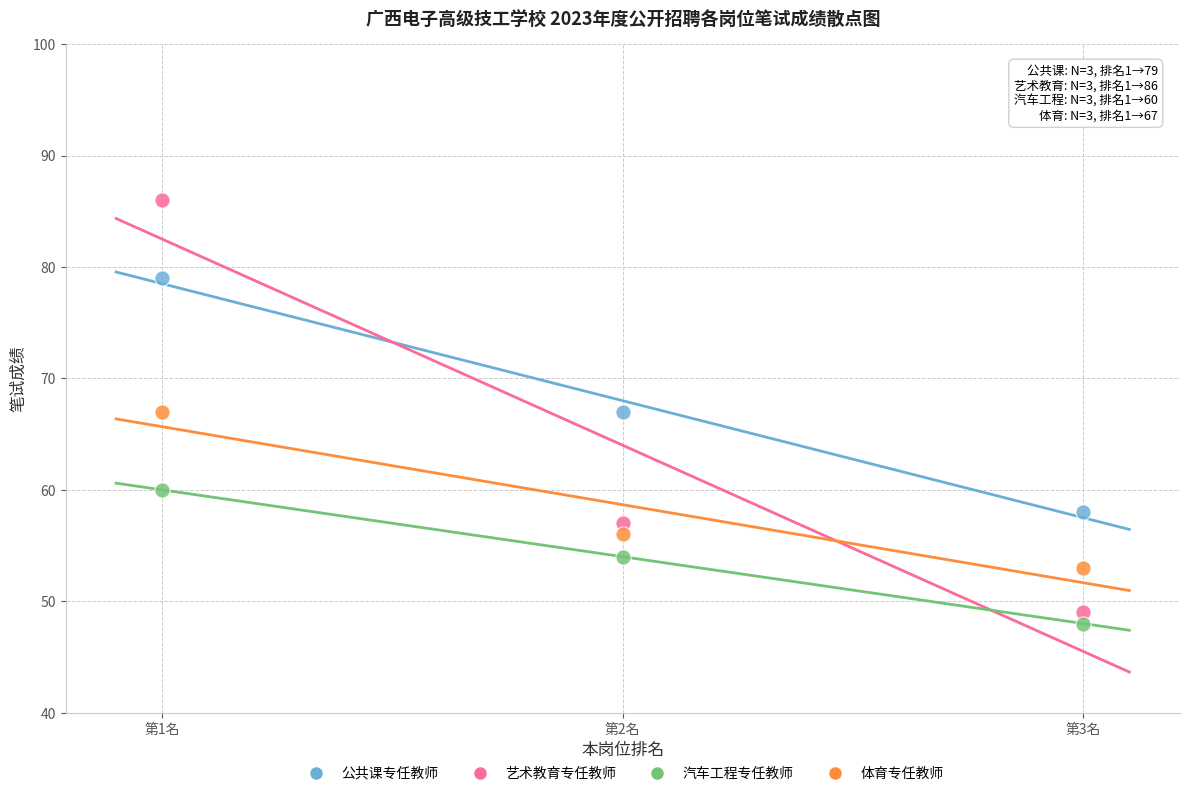

Which series contains the highest Y value?

艺术教育专任教师